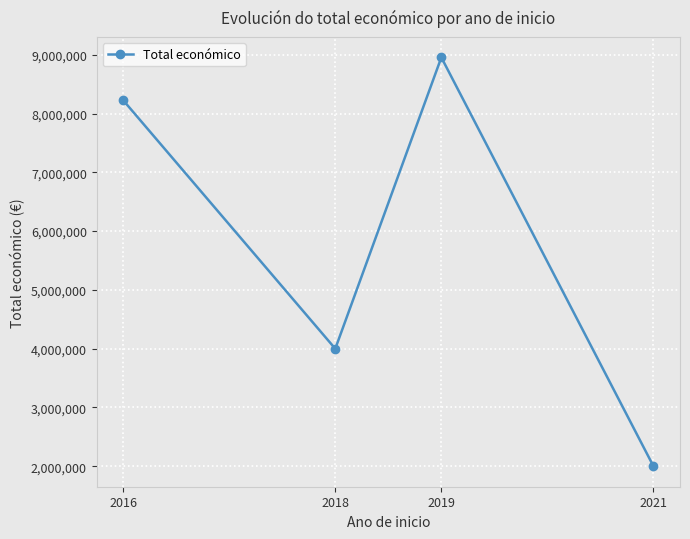

How many values are between 3999674 and 8955338?

3